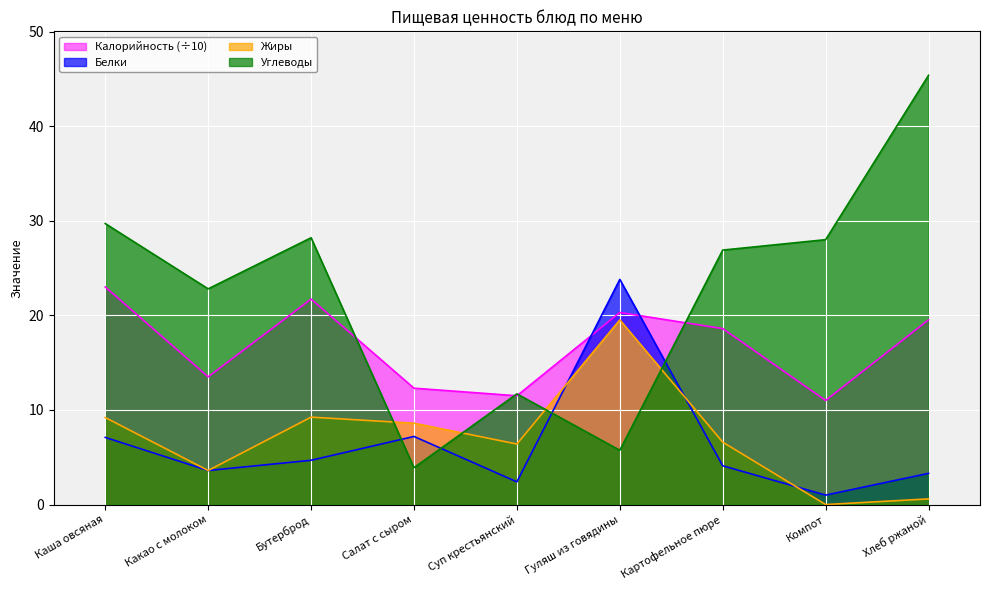

Which category has the highest value across all series?

Хлеб ржаной